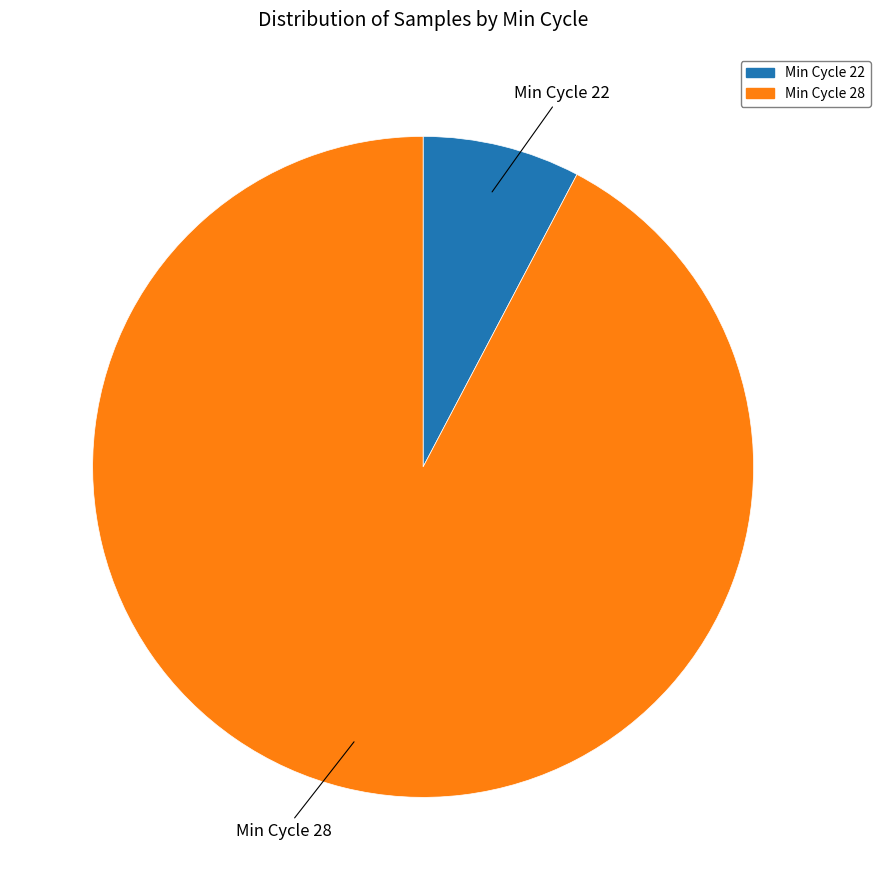

Is there a majority slice in this chart?

Yes